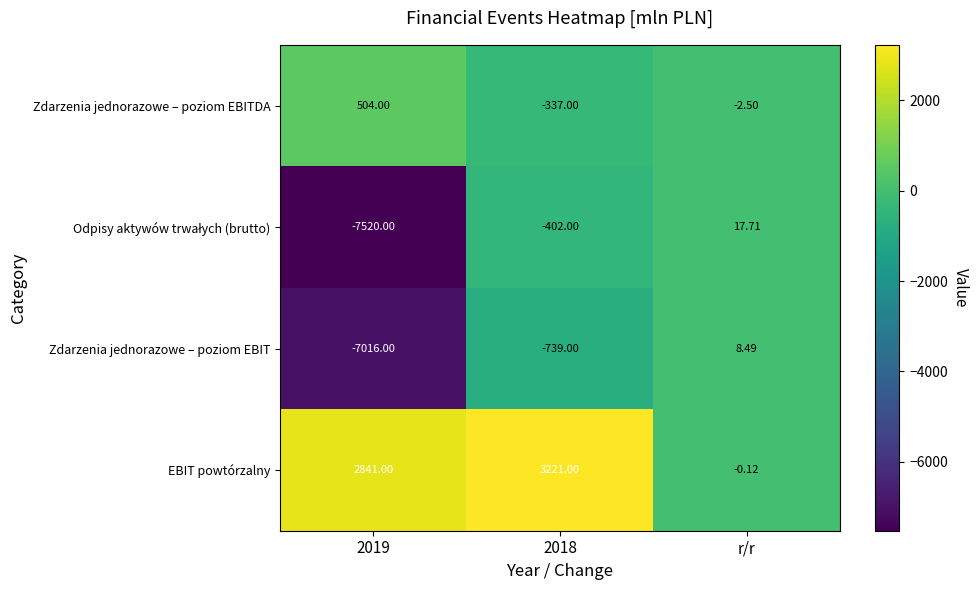

Where is Zdarzenia jednorazowe – poziom EBITDA nearest to the value 83?

r/r